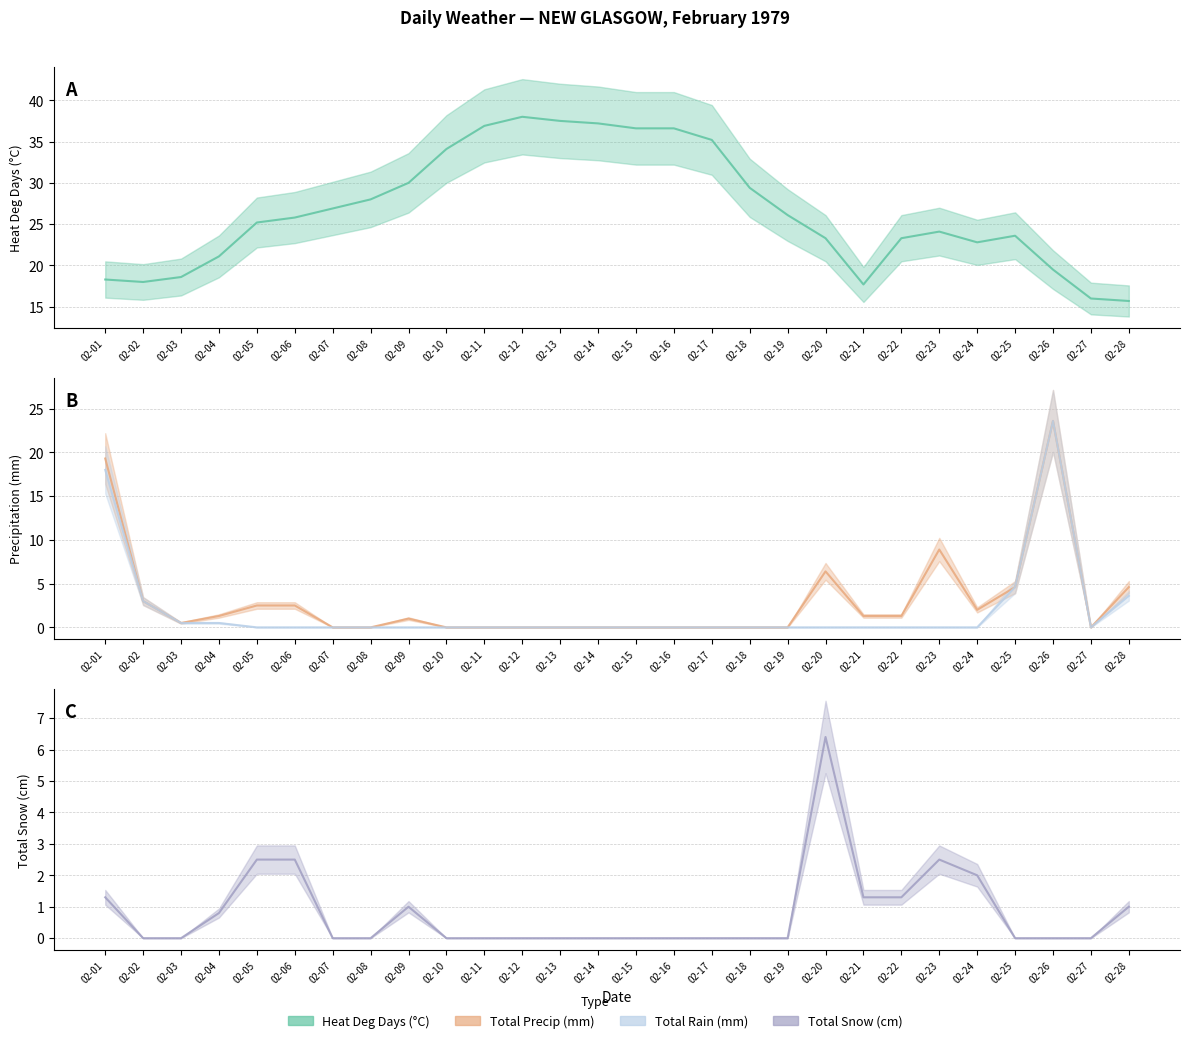

Which category has the lowest value in the Heat Deg Days (C) series?

02-28